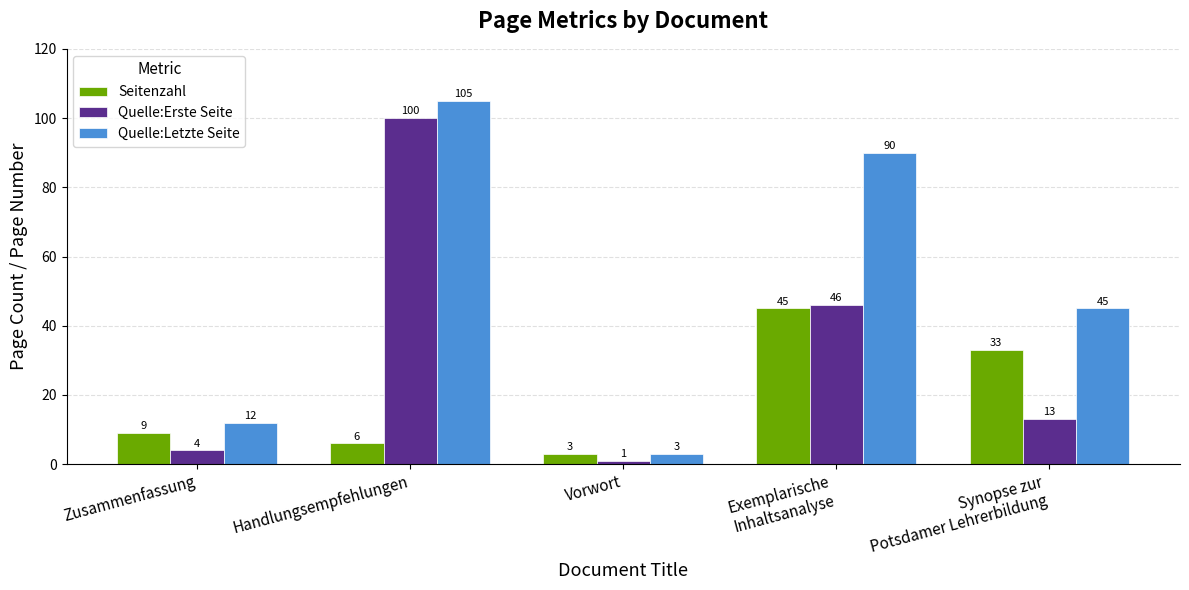

Is it true that Quelle:Erste Seite equals 4 at Synopse zur
Potsdamer Lehrerbildung?

False